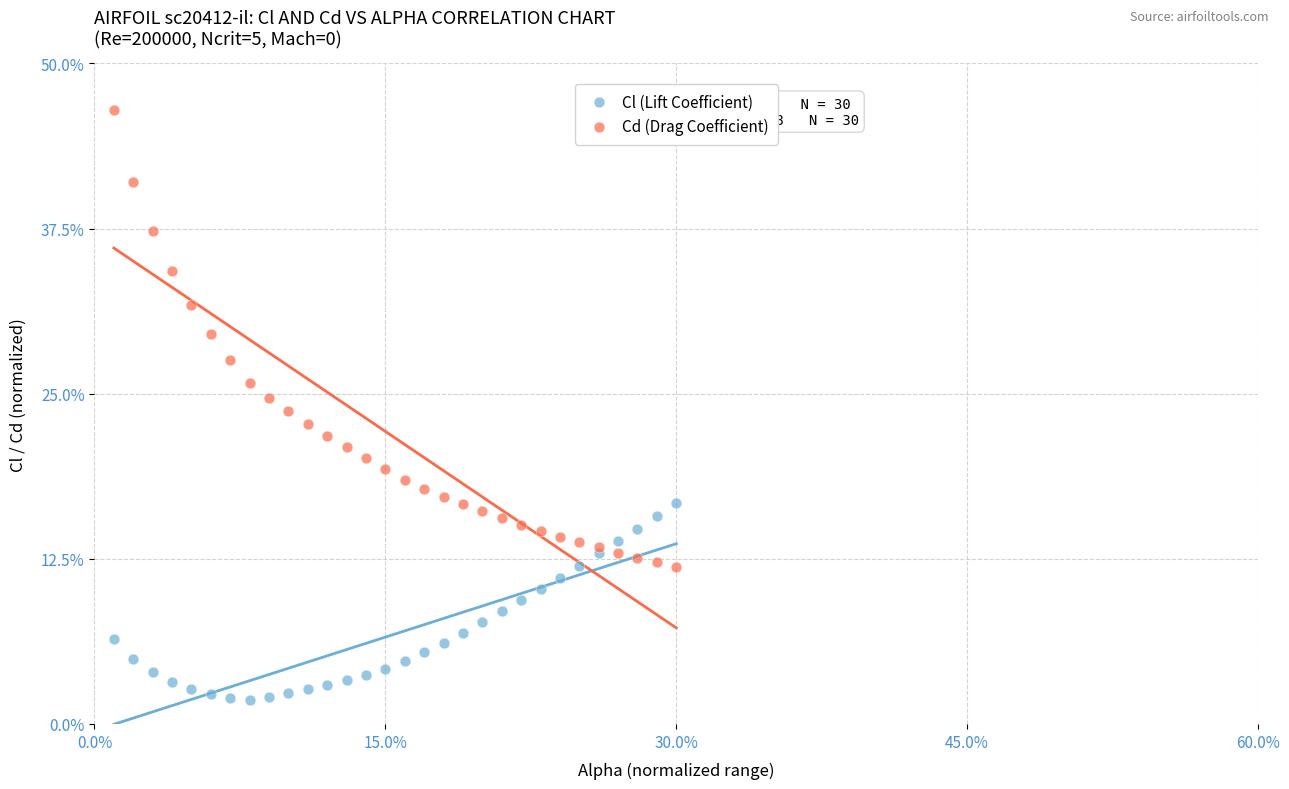

Which series contains the highest Y value?

Cd (Drag Coefficient)